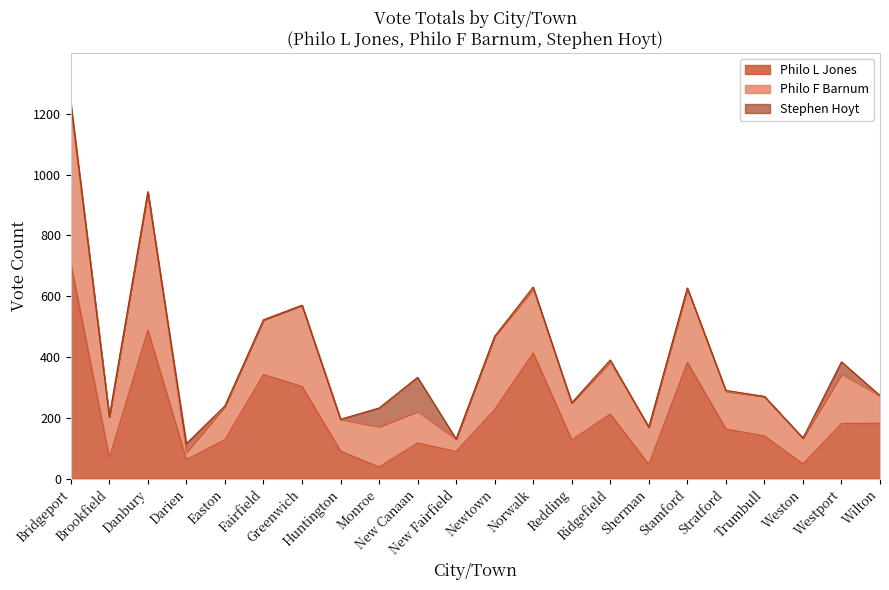

How many categories are shown in the chart?

22